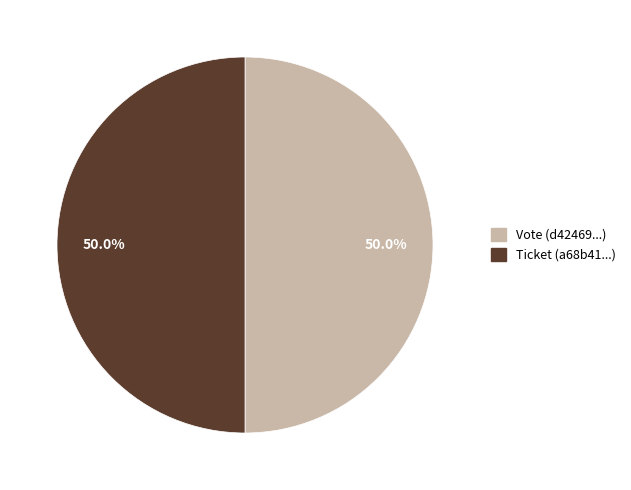

What is the total percentage of Vote and Ticket?

100.0%